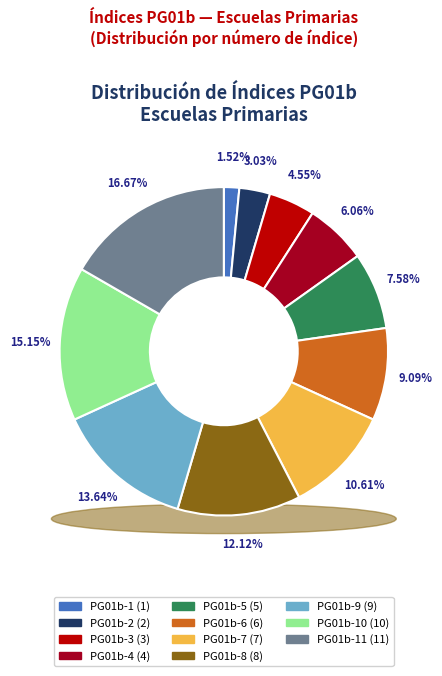

What percentage is NOT represented by PG01b-9?

86.4%